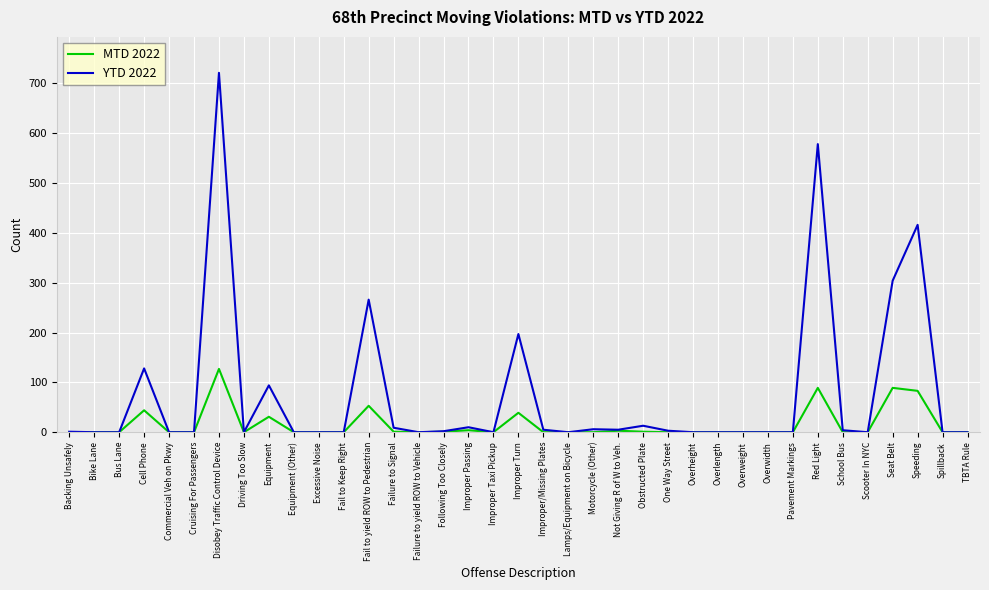

What position from the left is Overwidth?

29